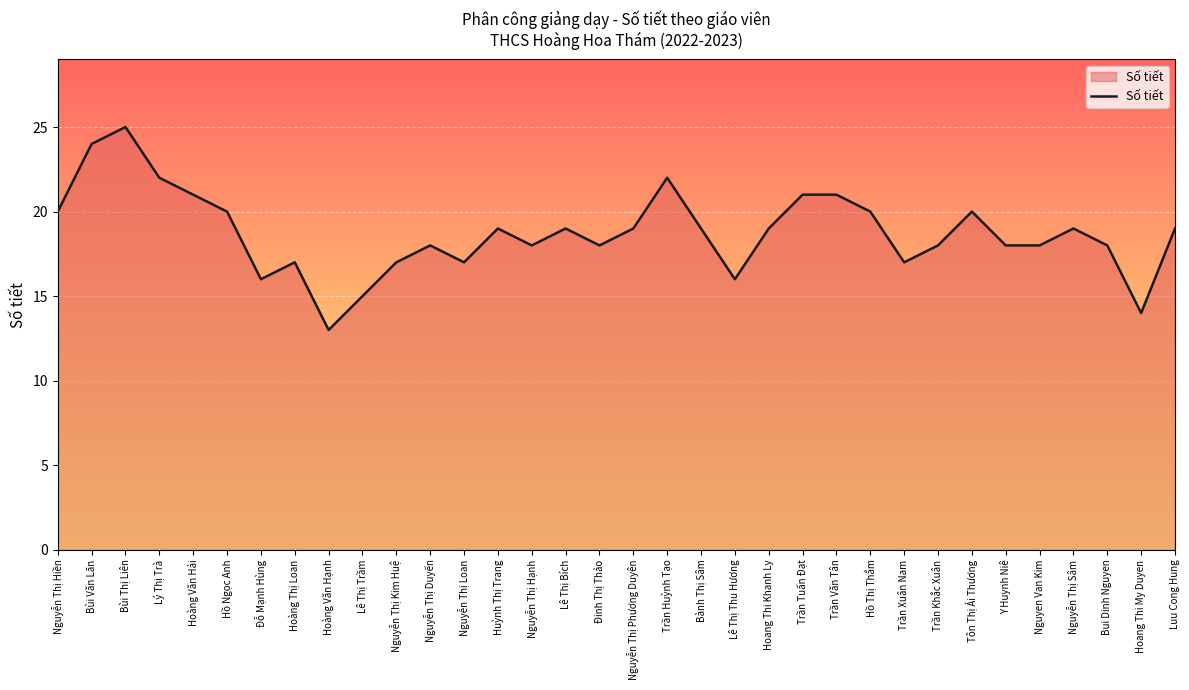

Which has a higher value, Nguyen Van Kim or Luu Cong Hung?

Luu Cong Hung